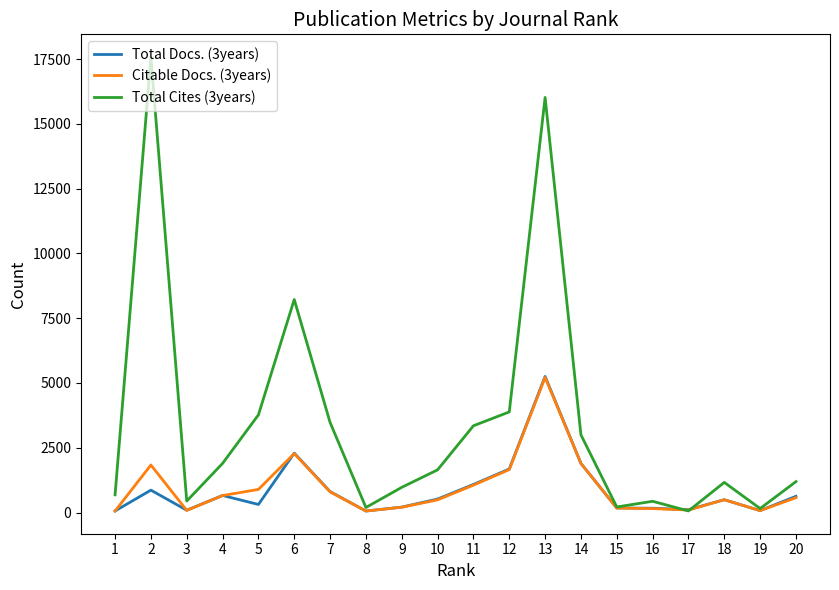

What is the highest value of the Citable Docs. (3years) series?

5215